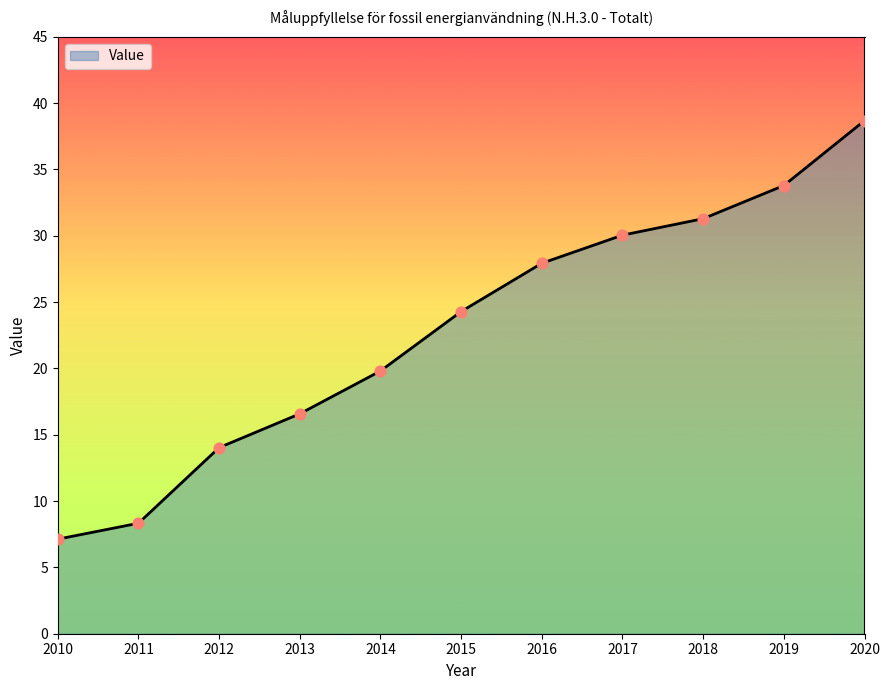

Which has a higher value, 2014 or 2010?

2014